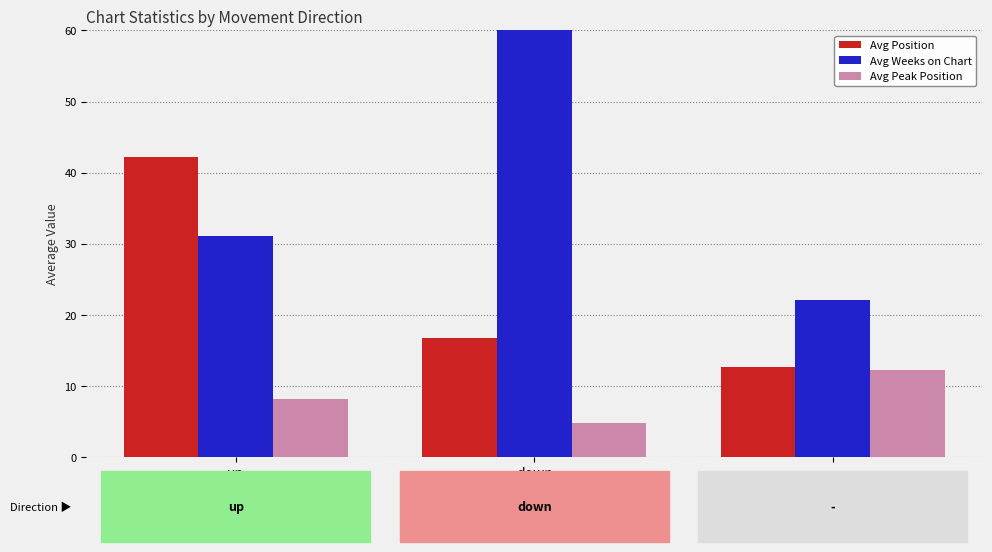

What is the maximum value shown in the chart?

64.0